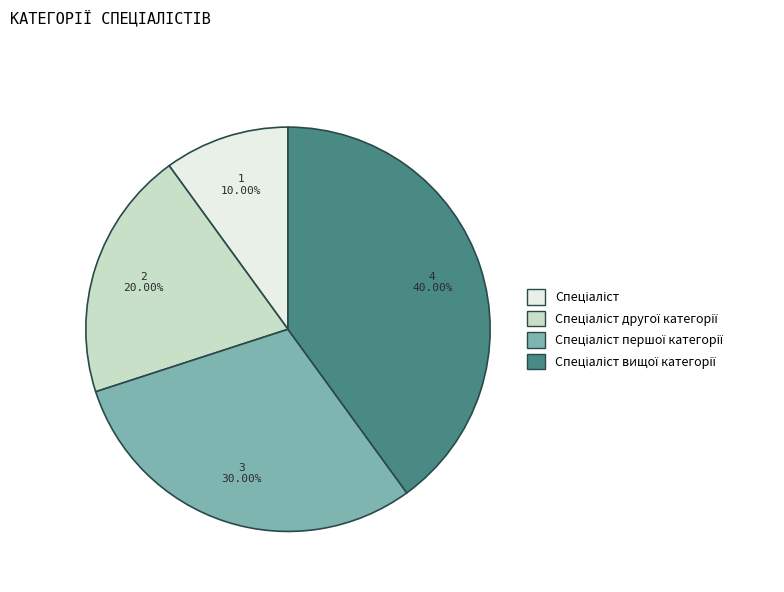

Is there any slice that represents more than half of the pie?

No